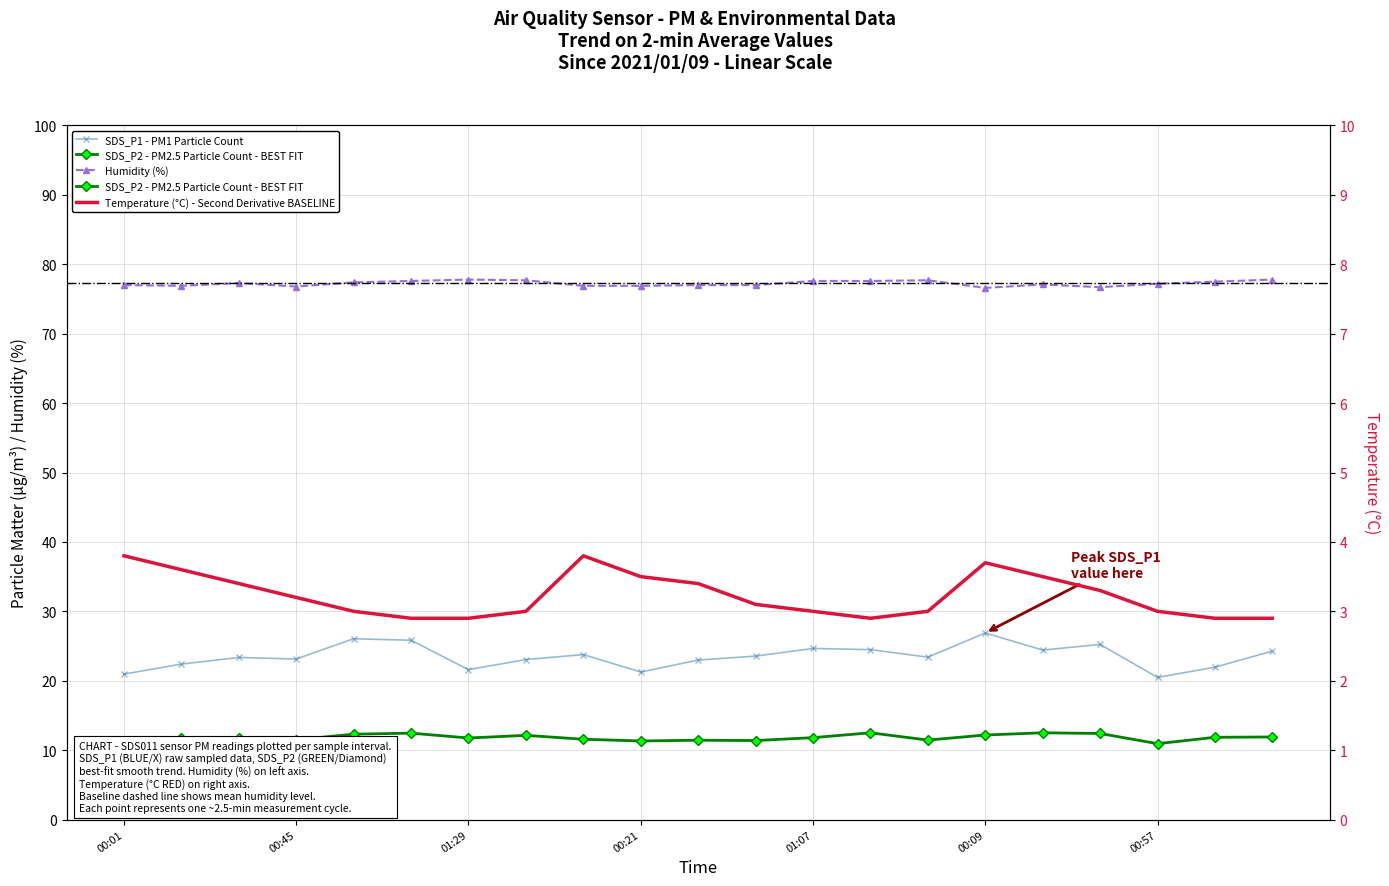

True or false: SDS_P1 has more than 1 interior local peaks.

True